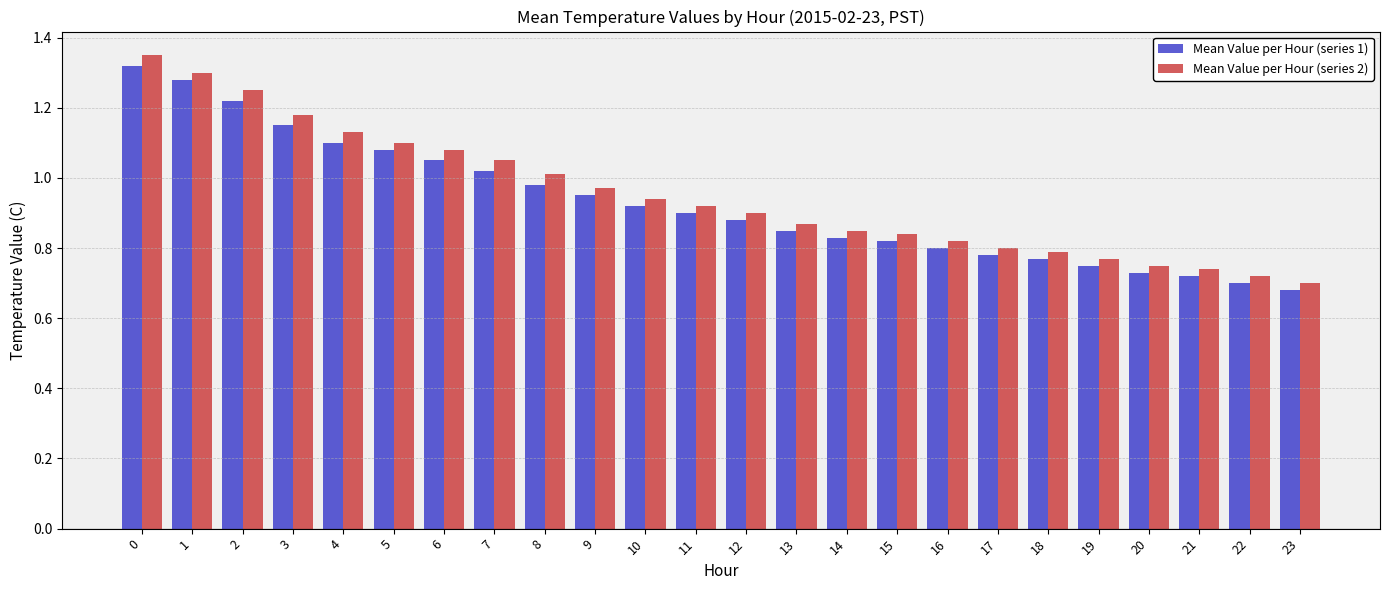

Rank the series by their average value, from lowest to highest.

Mean Value per Hour (series 1), Mean Value per Hour (series 2)